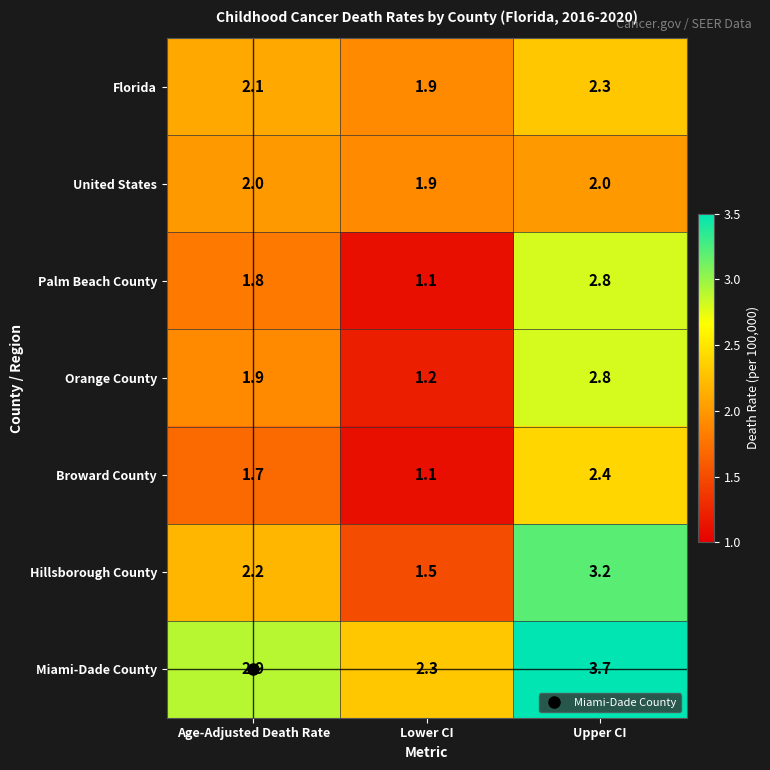

True or false: Miami-Dade County has a value of 2.3 at Lower CI.

True